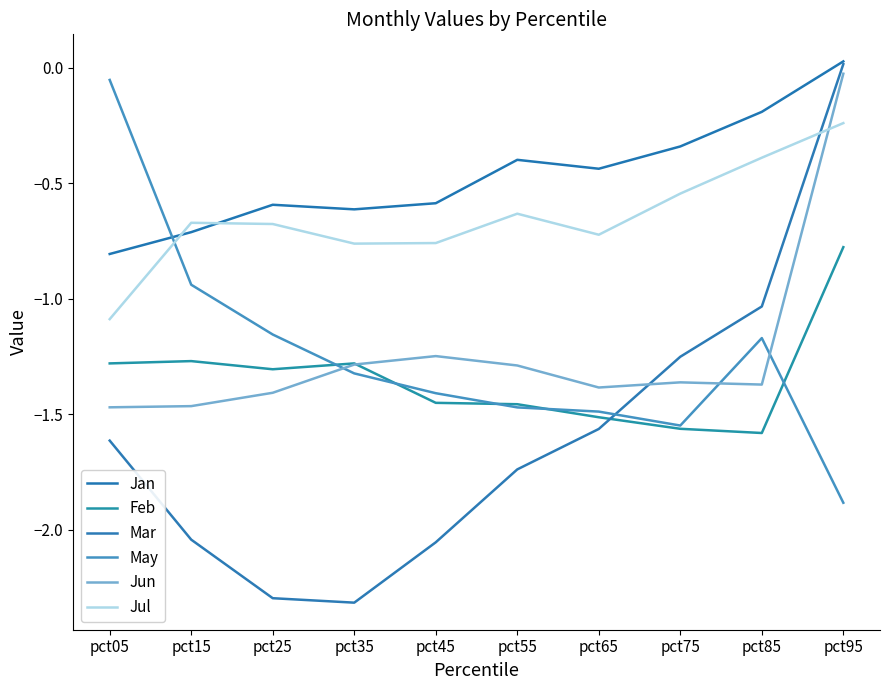

True or false: Jun has a value of -1.9 at pct55.

False